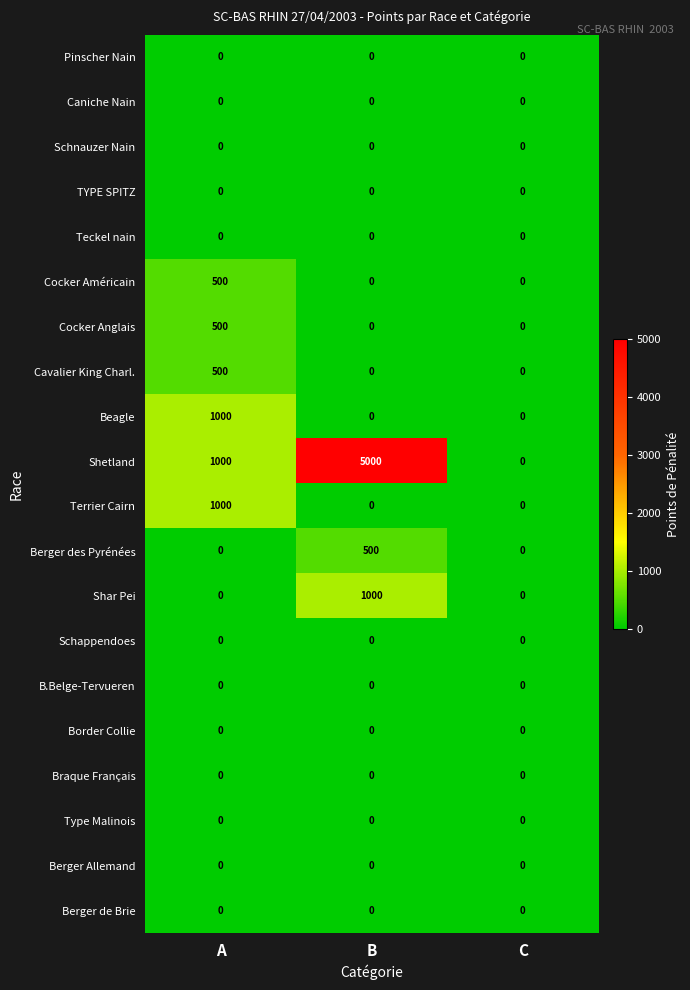

What is the spread (max minus min) of values at A?

1000